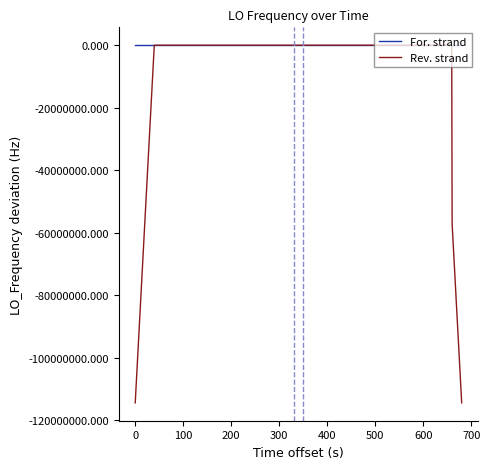

In Rev. strand, how many points are higher than both neighbors (excluding endpoints)?

8